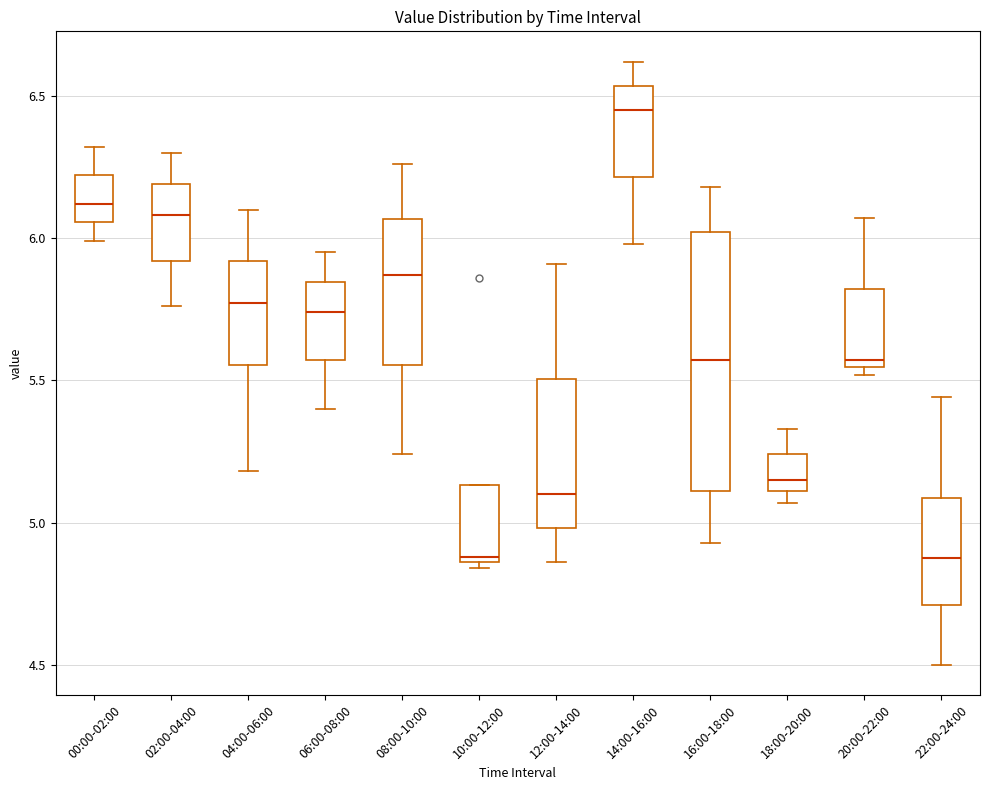

Reading left to right, transcribe this box plot: for each box, give where its median line is, the range the box spans, and where its two whiskers end, as read against the y-axis. The values are not printed on the chart, so give them approximately, as read against the axis.

00:00-02:00: median 6.10, box 6.05 to 6.20, whiskers 6.00 to 6.30
02:00-04:00: median 6.10, box 5.90 to 6.20, whiskers 5.75 to 6.30
04:00-06:00: median 5.75, box 5.55 to 5.90, whiskers 5.20 to 6.10
06:00-08:00: median 5.75, box 5.55 to 5.85, whiskers 5.40 to 5.95
08:00-10:00: median 5.85, box 5.55 to 6.05, whiskers 5.25 to 6.25
10:00-12:00: median 4.90, box 4.85 to 5.15, whiskers 4.85 (just below the box's lower edge) to 5.15
12:00-14:00: median 5.10, box 5.00 to 5.50, whiskers 4.85 to 5.90
14:00-16:00: median 6.45, box 6.20 to 6.55, whiskers 6.00 to 6.60
16:00-18:00: median 5.55, box 5.10 to 6.00, whiskers 4.95 to 6.20
18:00-20:00: median 5.15, box 5.10 to 5.25, whiskers 5.05 to 5.35
20:00-22:00: median 5.55 (just above the box's lower edge), box 5.55 to 5.80, whiskers 5.50 to 6.05
22:00-24:00: median 4.90, box 4.70 to 5.10, whiskers 4.50 to 5.45